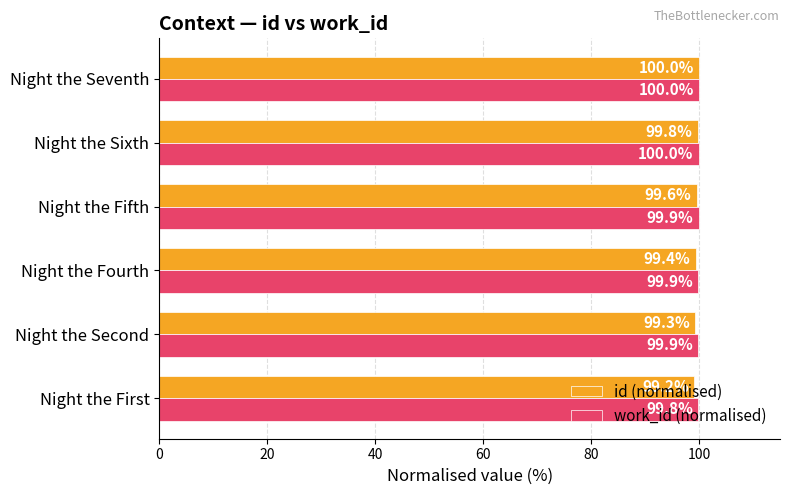

What is the difference between the maximum and minimum values in the id (normalised) series?

0.8